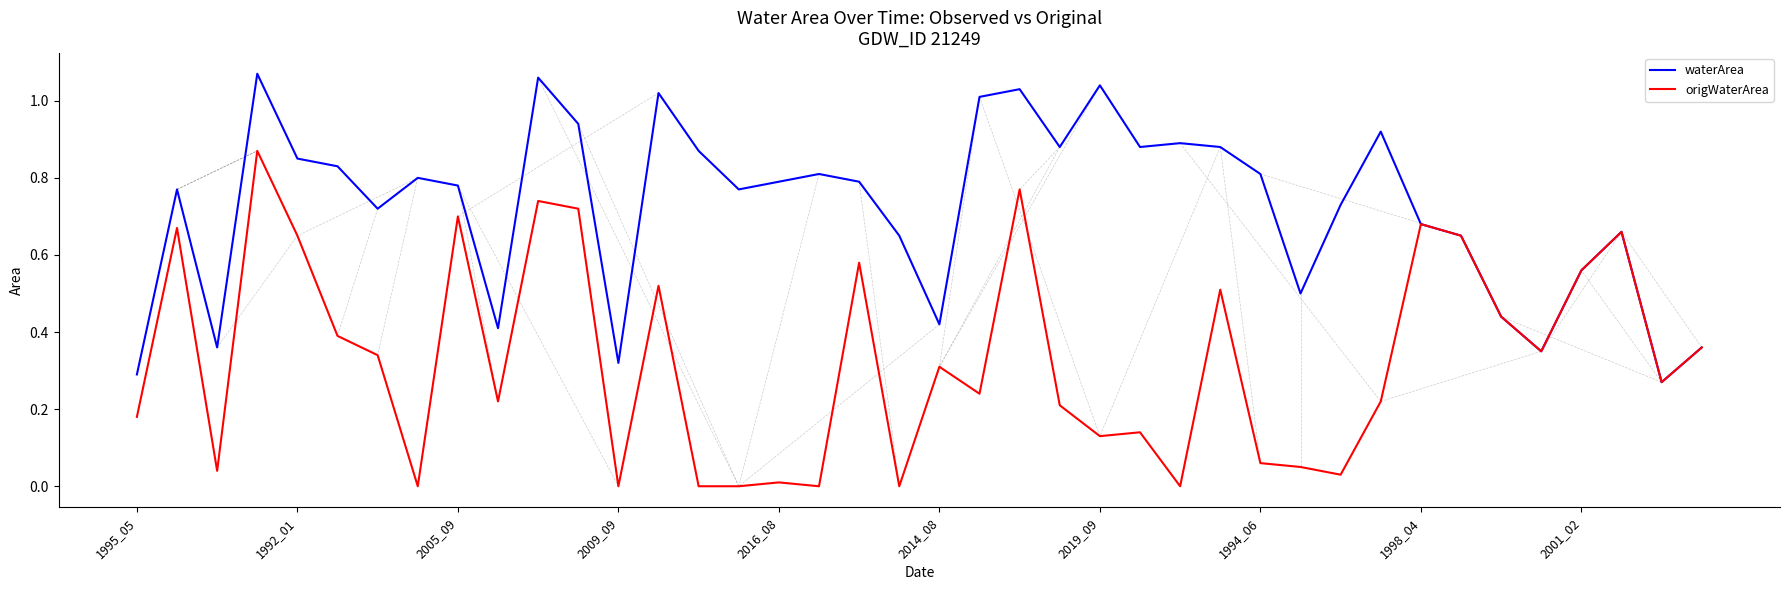

True or false: origWaterArea has more than 1 points higher than both neighbors.

True